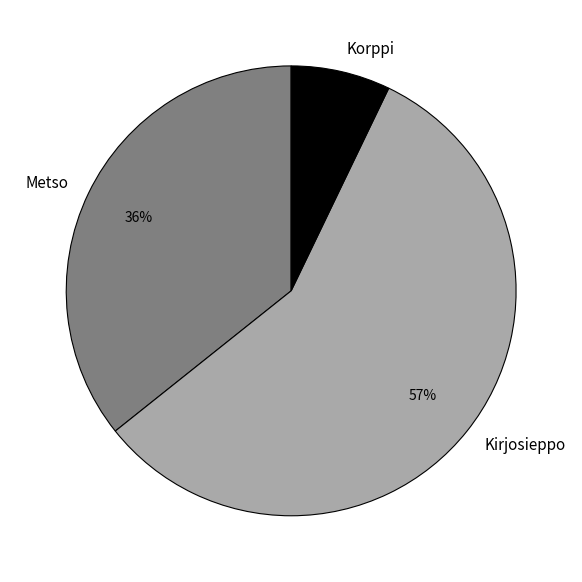

Count the number of slices in the pie.

3